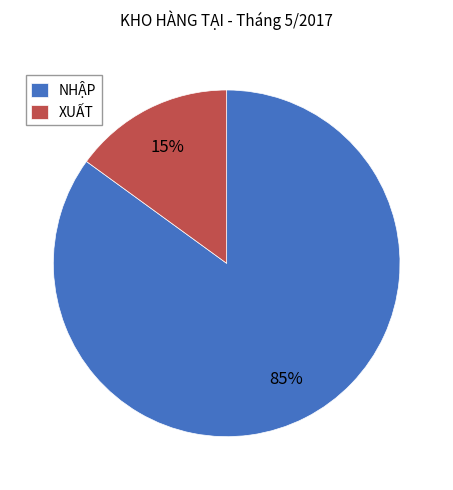

True or false: NHẬP accounts for 85% of the total.

True